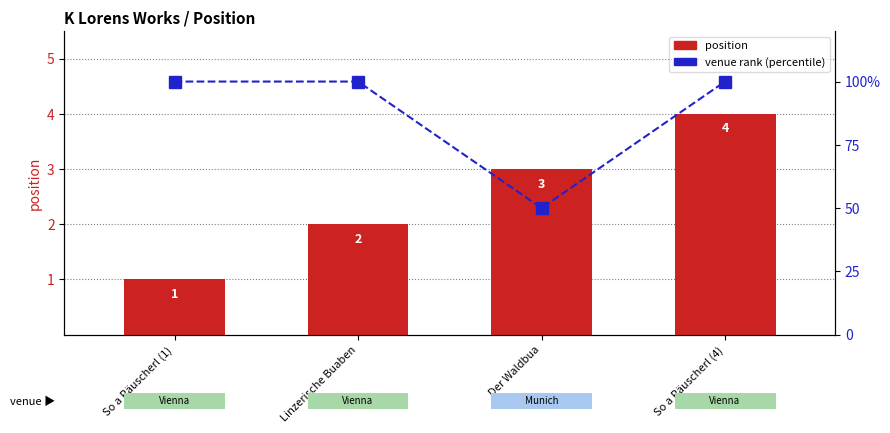

Where is venue rank (percentile) nearest to the value 75?

So a Räuscherl (1)